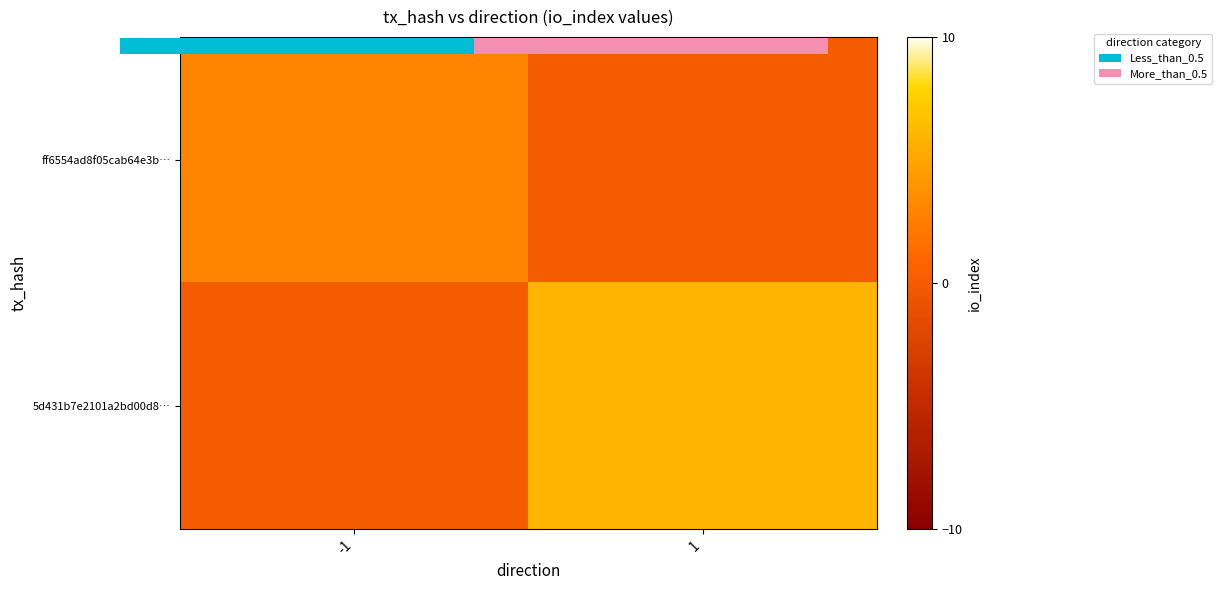

Is it true that ff6554ad8f05cab64e3b… equals 0 at 1?

True